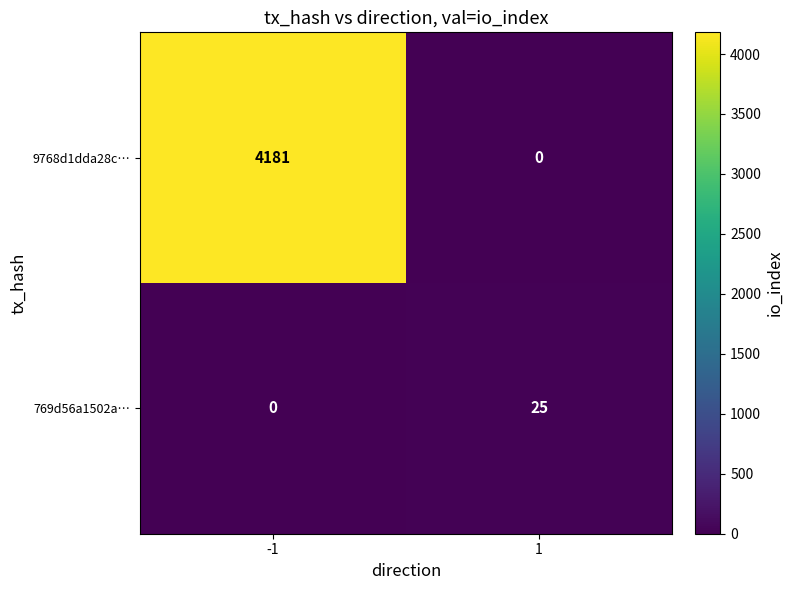

Is it true that 769d56a1502a… equals 0 at -1?

True